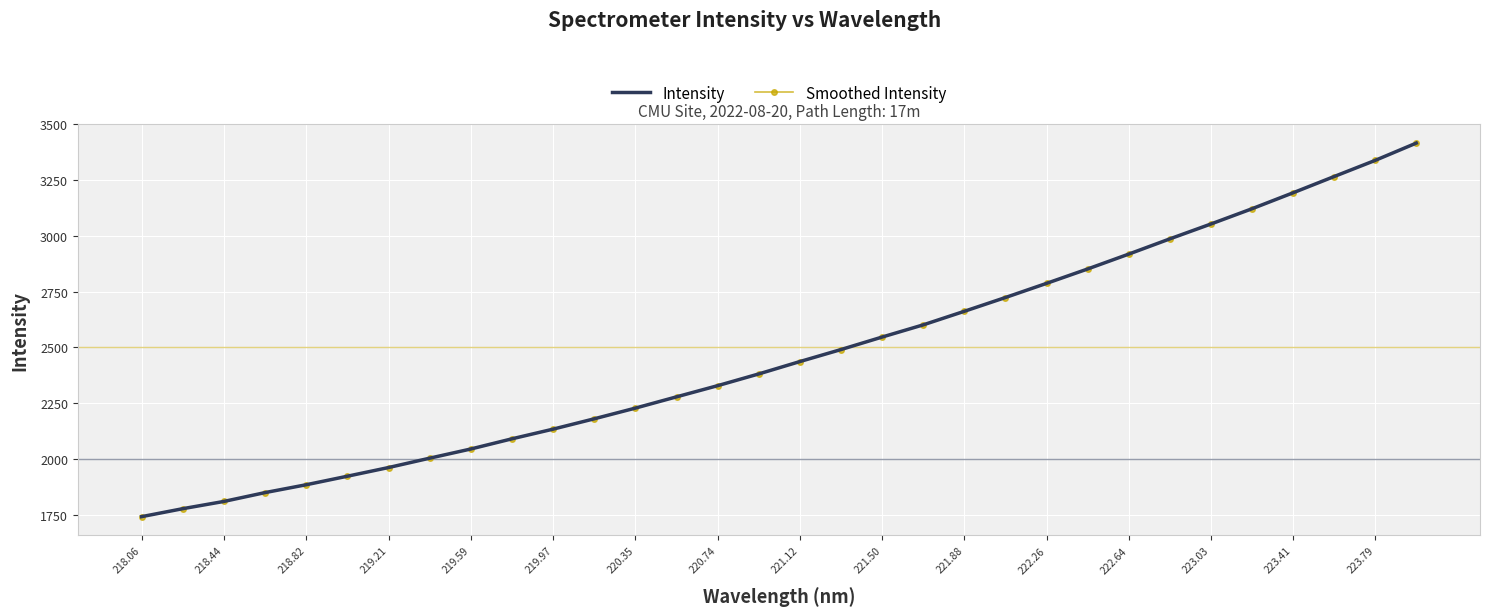

True or false: Smoothed Intensity has more than 2 points higher than both neighbors.

False